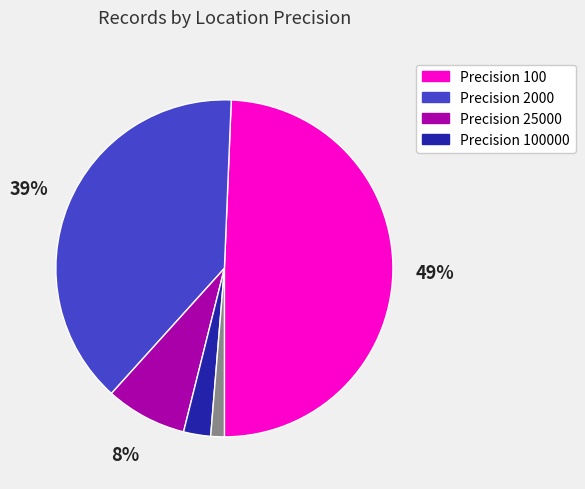

To the nearest percent, what is the average slice percentage?

20%